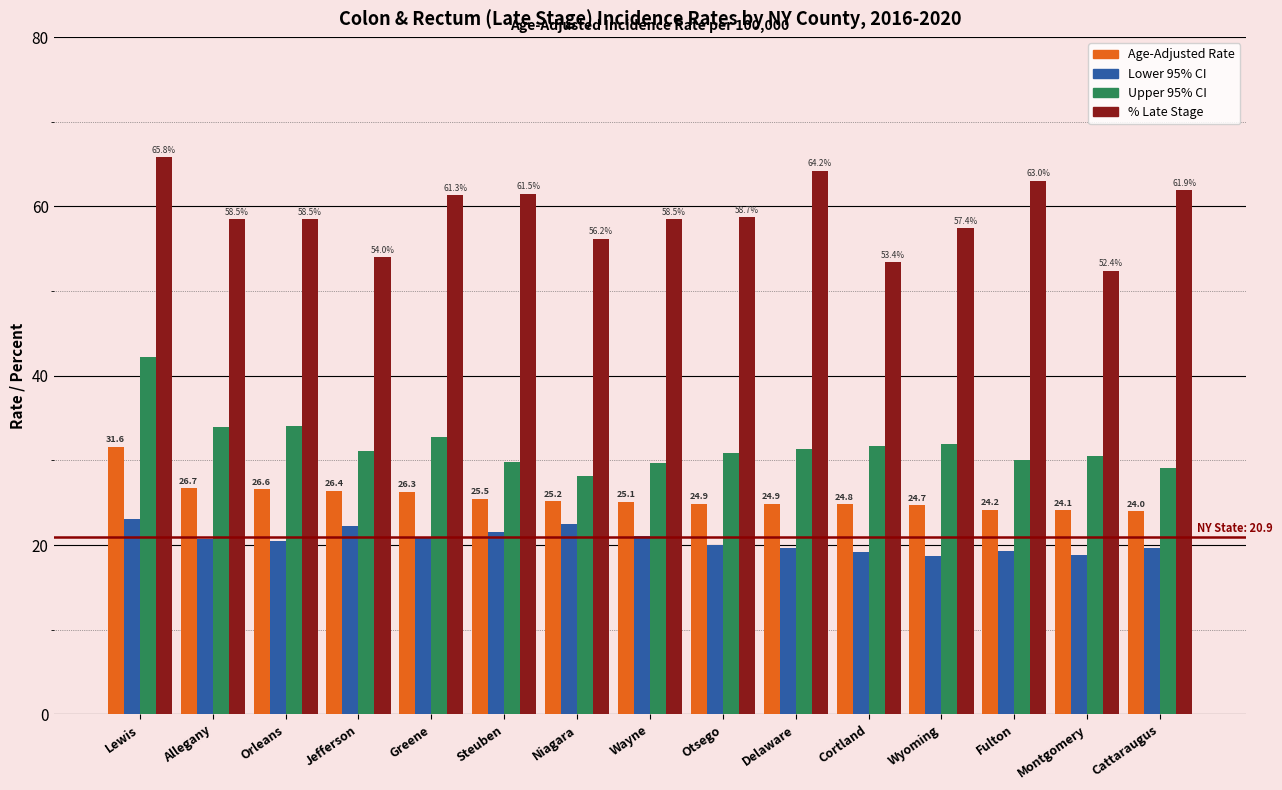

What position from the right is Allegany?

14